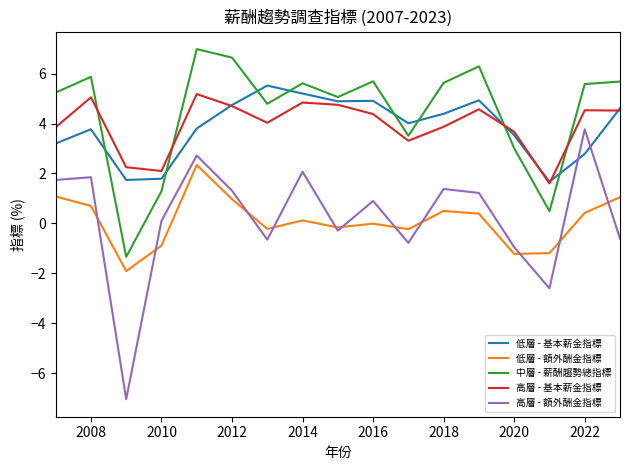

True or false: 中層 - 薪酬趨勢總指標 and 高層 - 額外酬金指標 intersect in this chart.

False